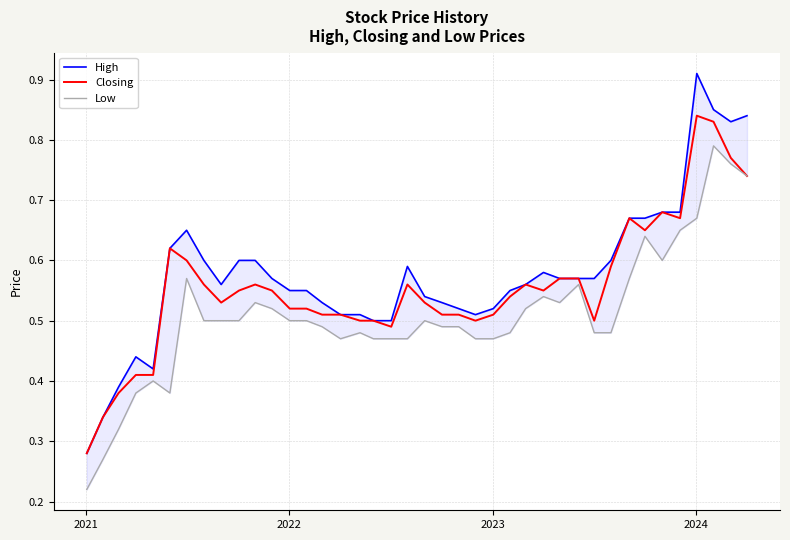

What is the value of the High point at the 27th from the left?

0.6